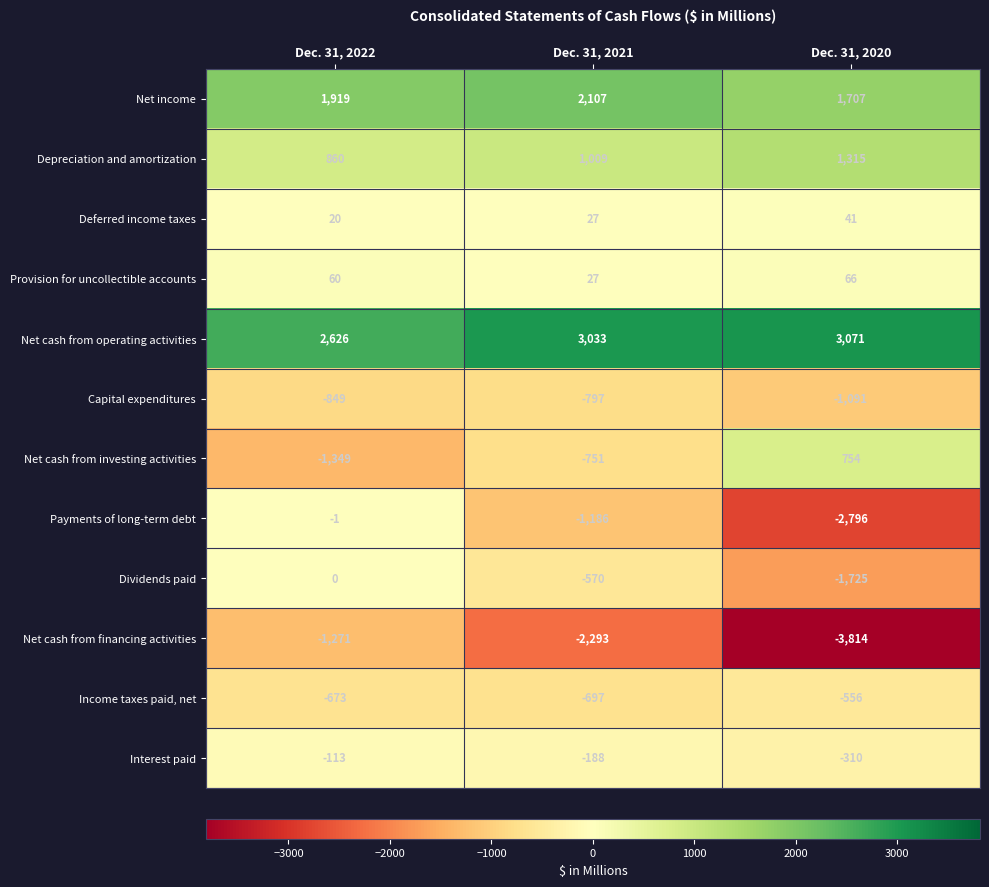

Which series has the widest spread of values?

Payments of long-term debt